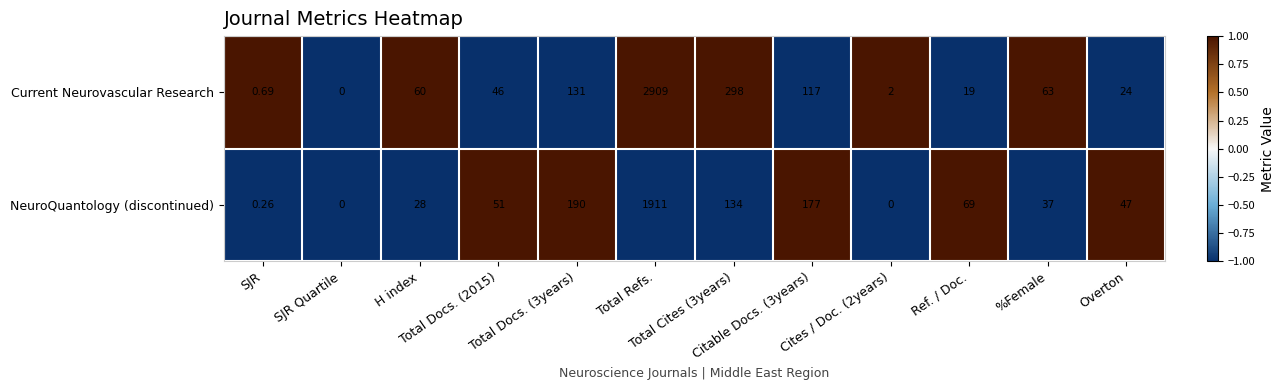

Which series has the widest spread of values?

Current Neurovascular Research